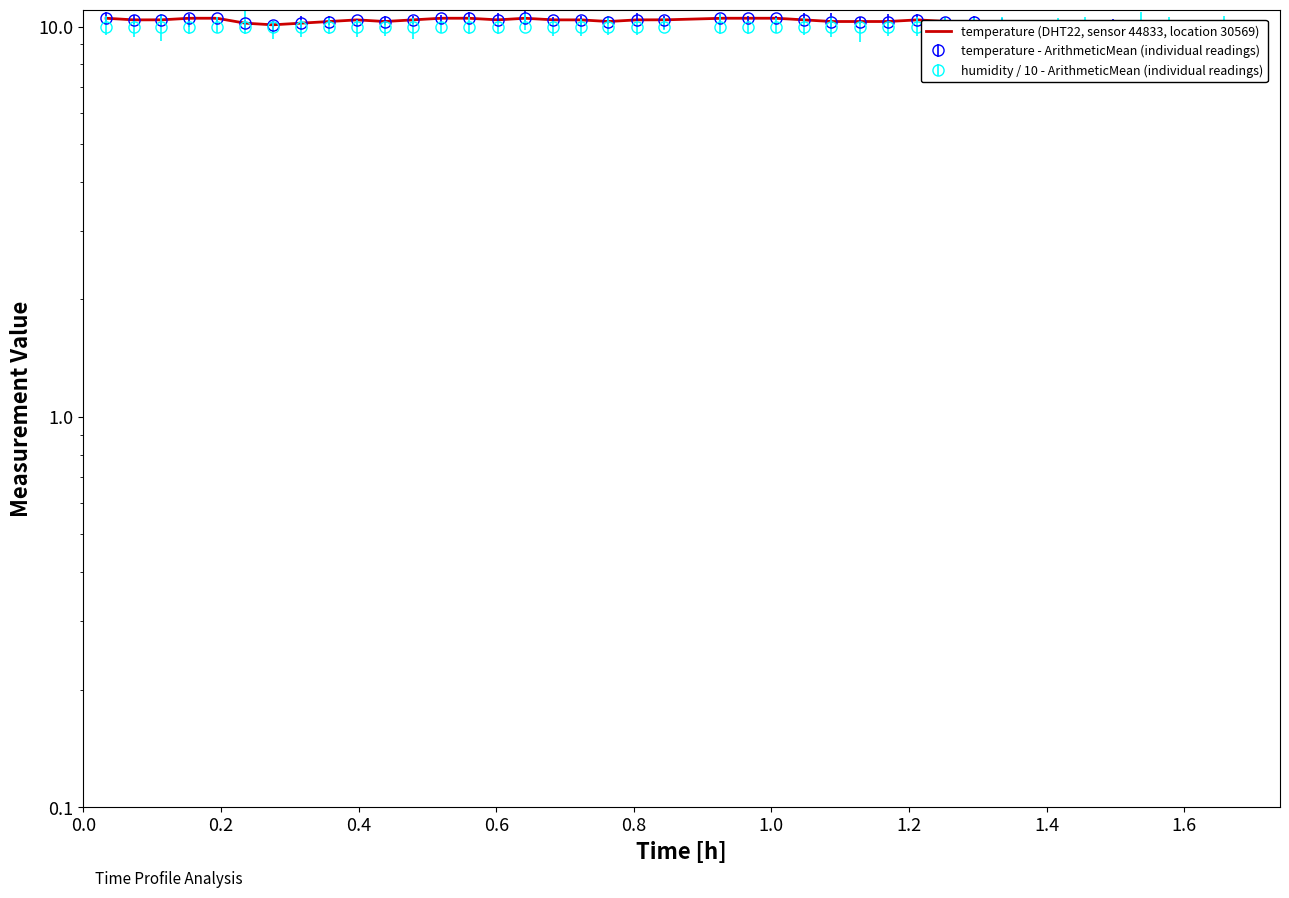

Reading left to right, what are all the values shown in this chart?

00:01=10.5	00:04=10.4	00:06=10.4	00:09=10.5	00:11=10.5	00:14=10.2	00:16=10.1	00:19=10.2	00:21=10.3	00:23=10.4	00:26=10.3	00:28=10.4	00:31=10.5	00:33=10.5	00:36=10.4	00:38=10.5	00:40=10.4	00:43=10.4	00:45=10.3	00:48=10.4	00:50=10.4	00:55=10.5	00:57=10.5	01:00=10.5	01:02=10.4	01:05=10.3	01:07=10.3	01:10=10.3	01:12=10.4	01:15=10.3	01:17=10.3	01:20=10.0	01:22=9.5	01:24=9.8	01:27=9.9	01:29=10.0	01:32=9.9	01:34=9.9	01:37=9.8	01:39=9.9